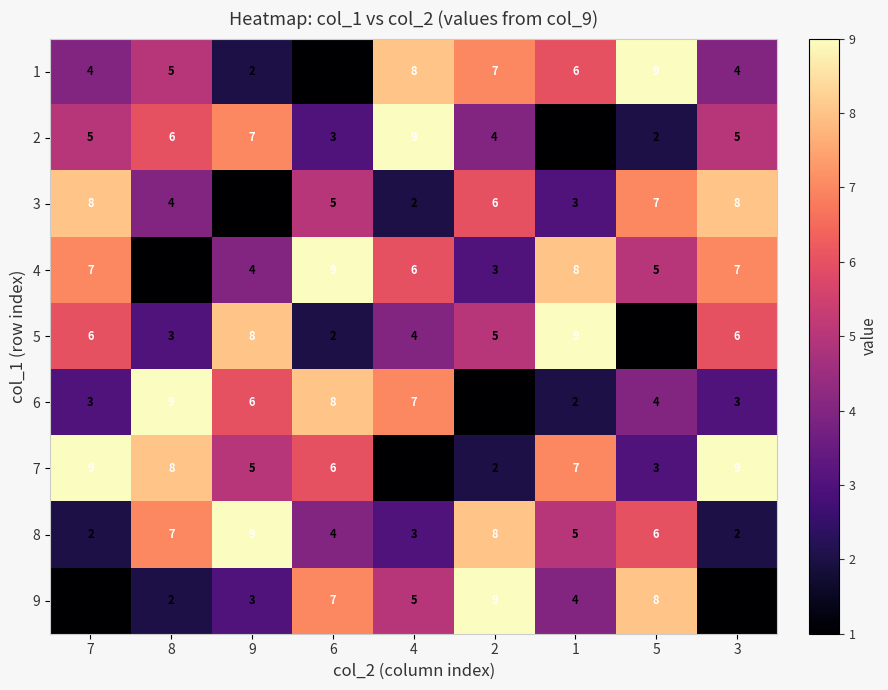

What is the sum of the 2 values at 5 and 1?

3